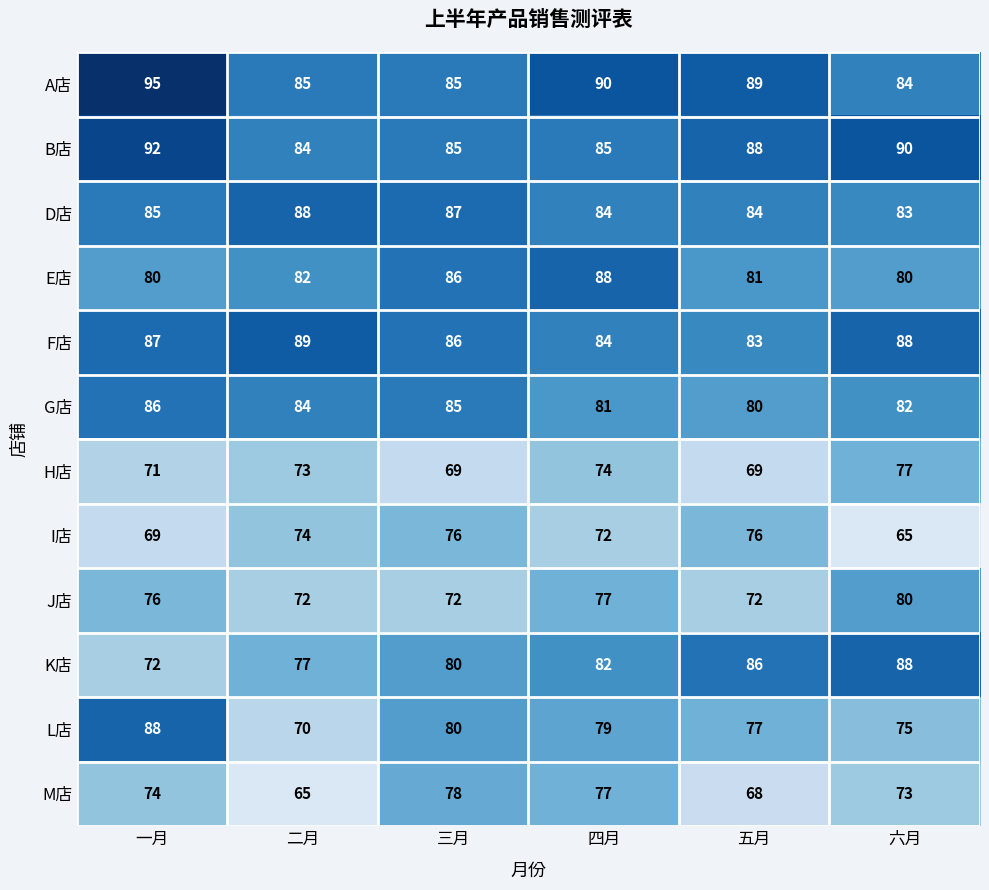

What is the total value across all series at 二月?

943